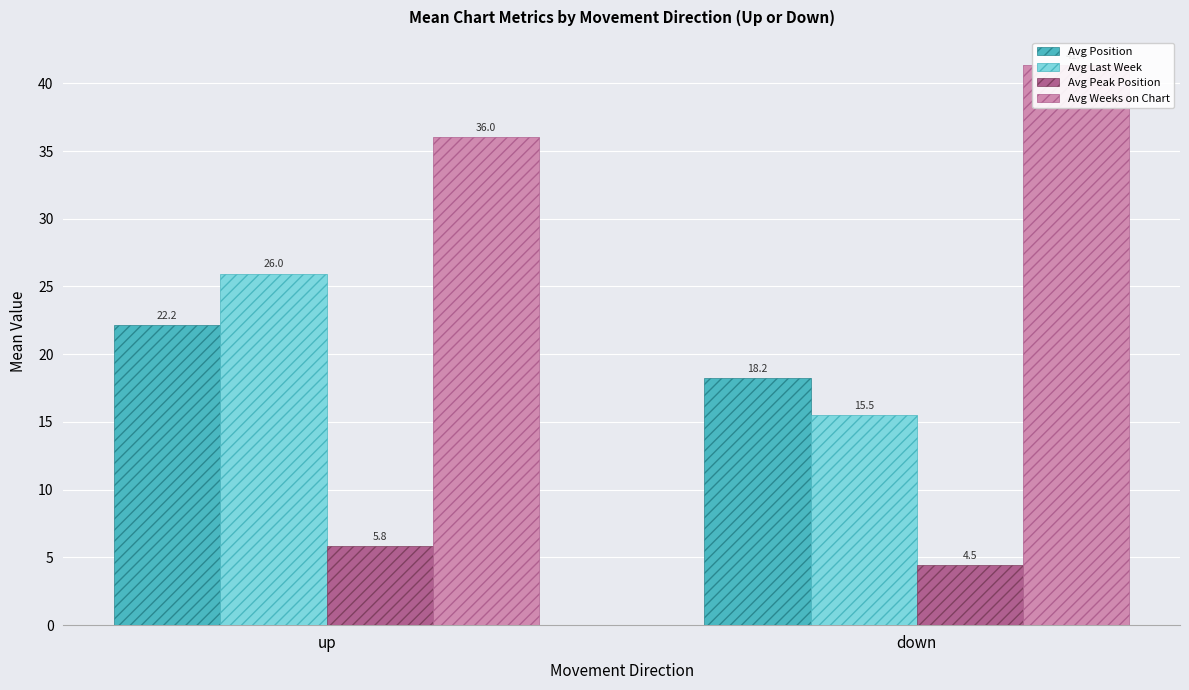

Between up and down, which series saw the biggest shift?

Avg Last Week